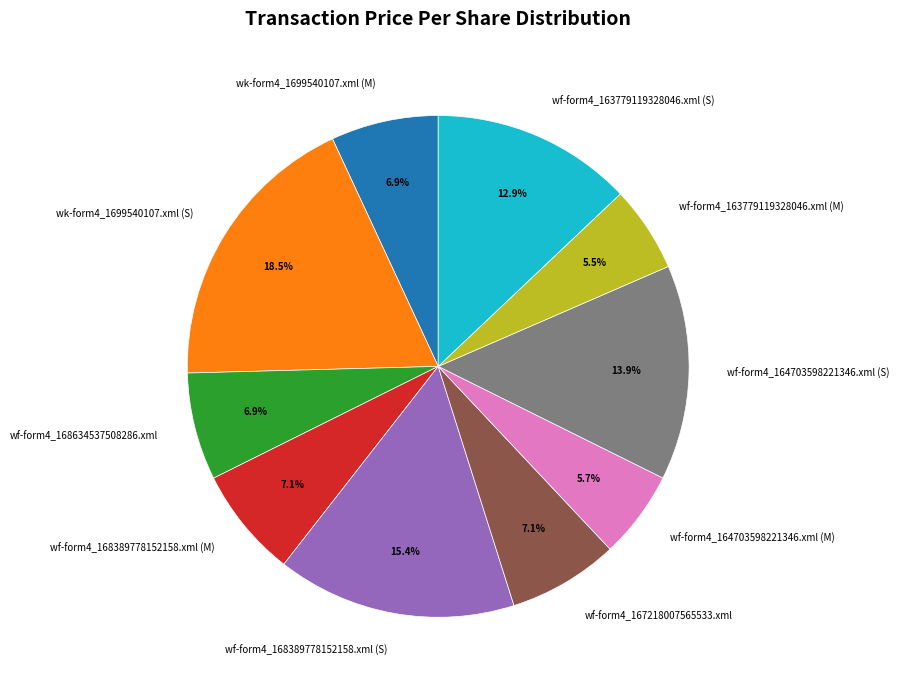

To the nearest percent, what is the combined percentage of wk-form4_1699540107.xml (S) and wf-form4_164703598221346.xml (S)?

32%